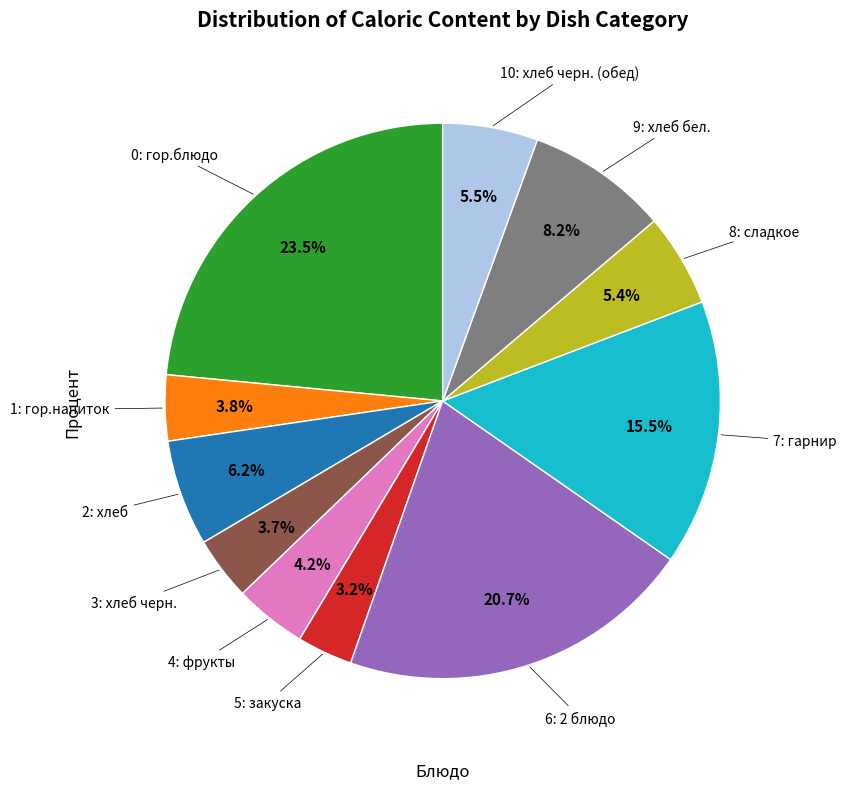

Is there any slice that represents more than half of the pie?

No